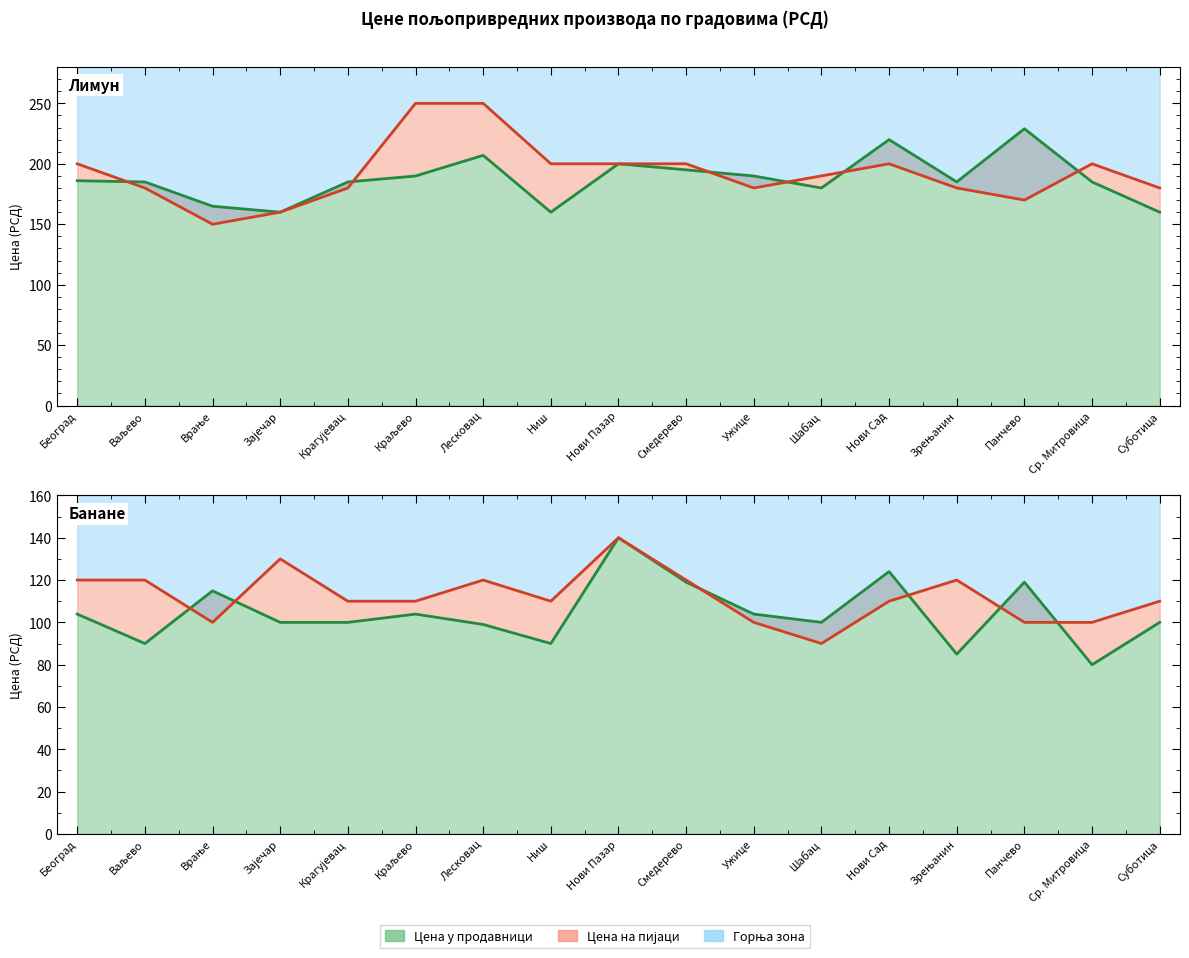

Which label corresponds to the smallest value in the chart?

Ср. Митровица